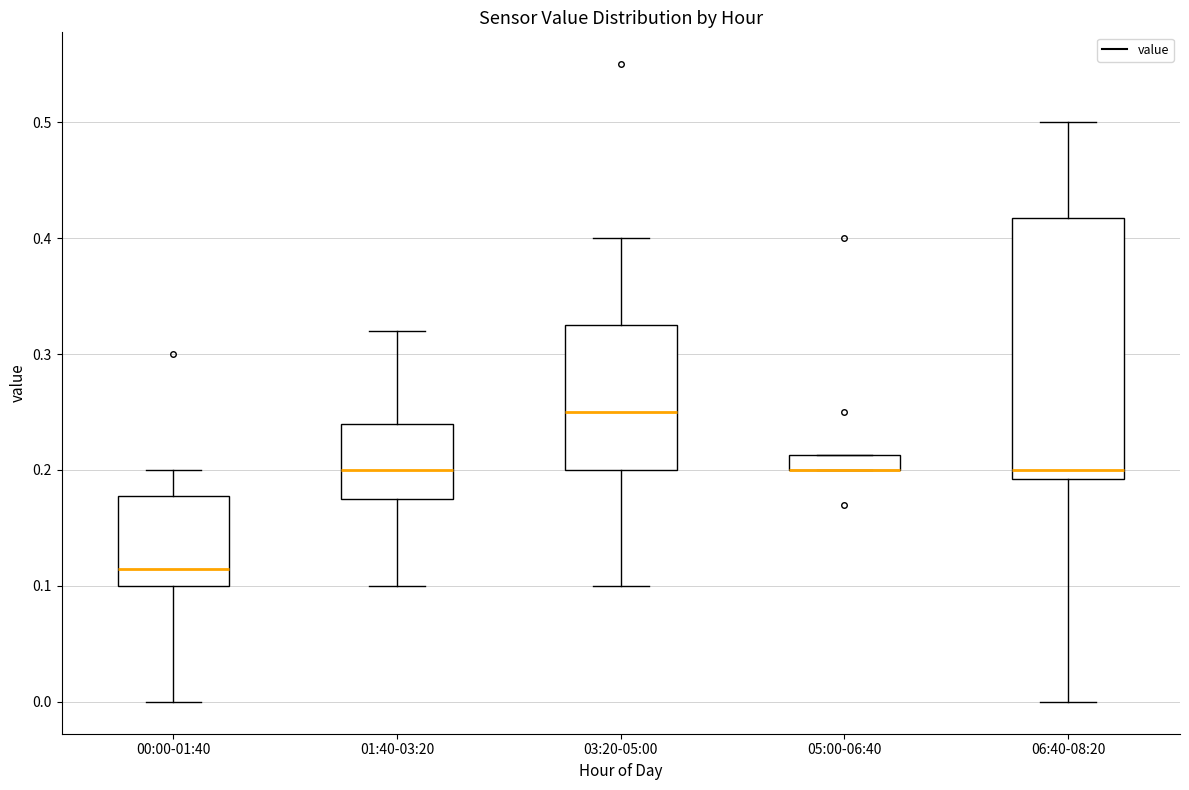

Where does the median line of the box for 06:40-08:20 sit on the y-axis? The values are not printed on the chart, so give them approximately, as read against the axis.

0.20